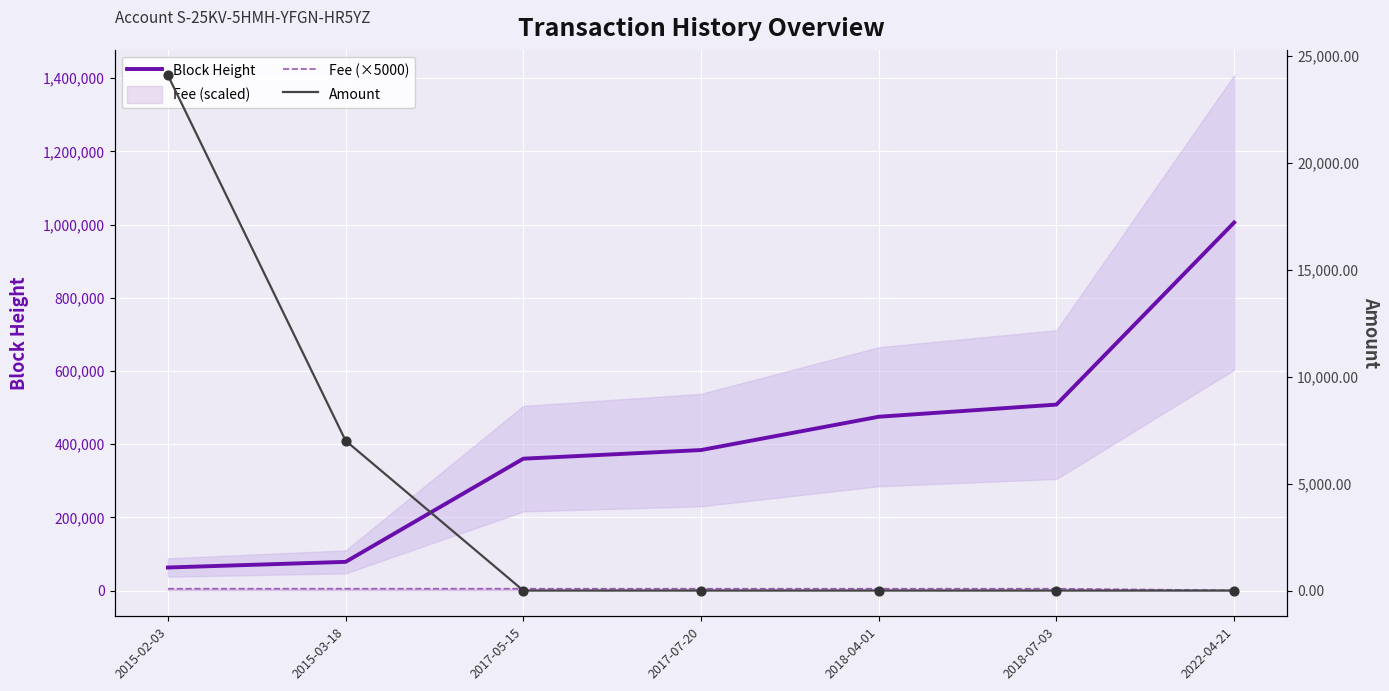

Which series contains the highest Y value?

Block Height